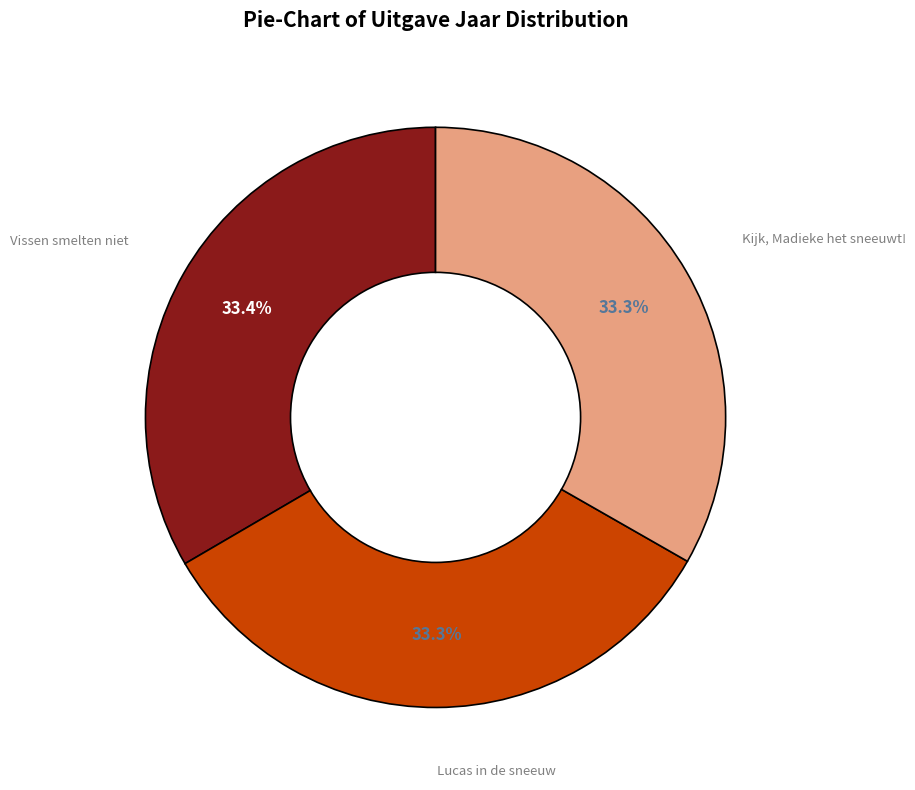

Is there a majority slice in this chart?

No